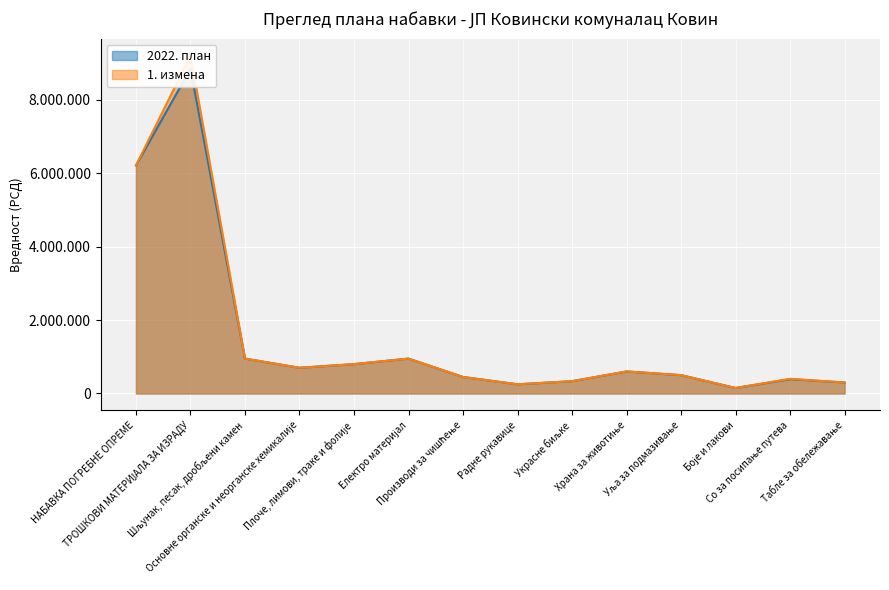

What is the difference between the maximum and minimum values in the 2022. план series?

8690000